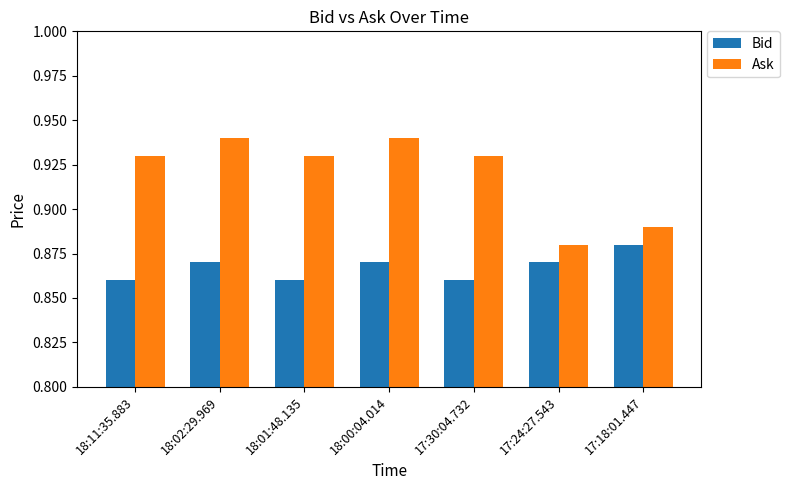

Which category has the highest value in the Bid series?

17:18:01.447